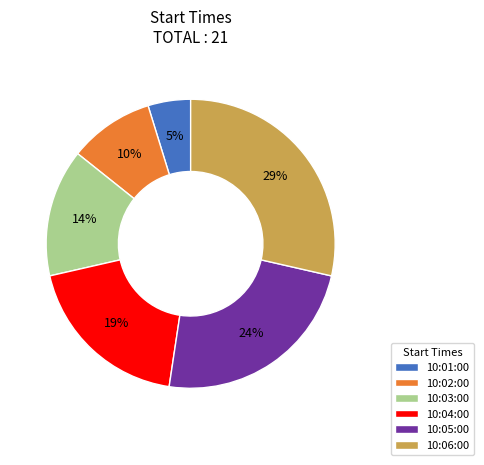

Is there any slice that represents more than half of the pie?

No